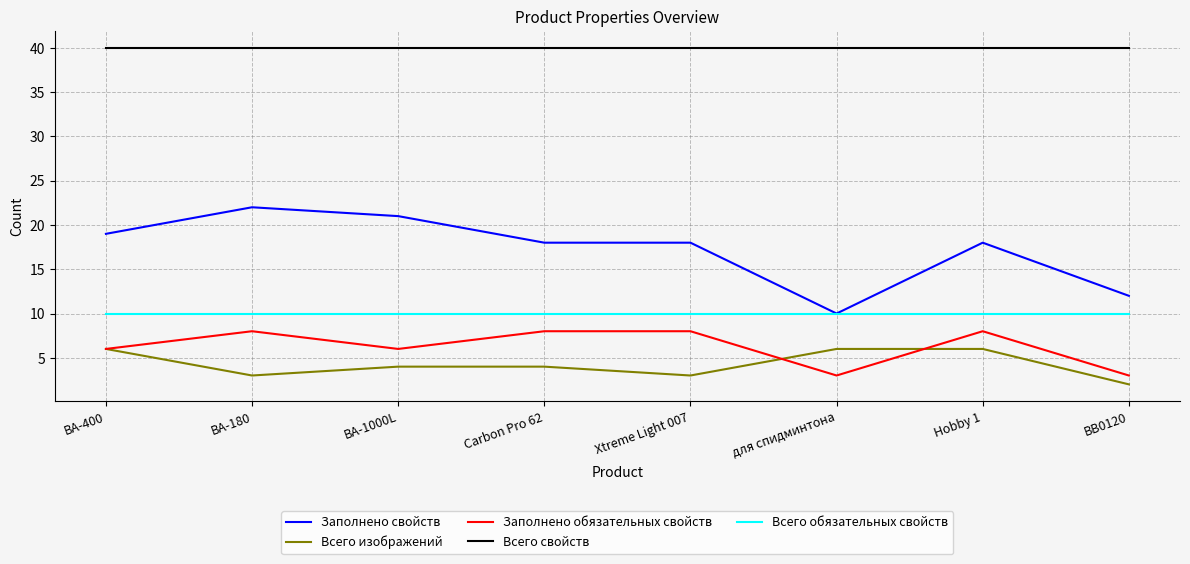

What is the lowest value of the Всего свойств series?

40